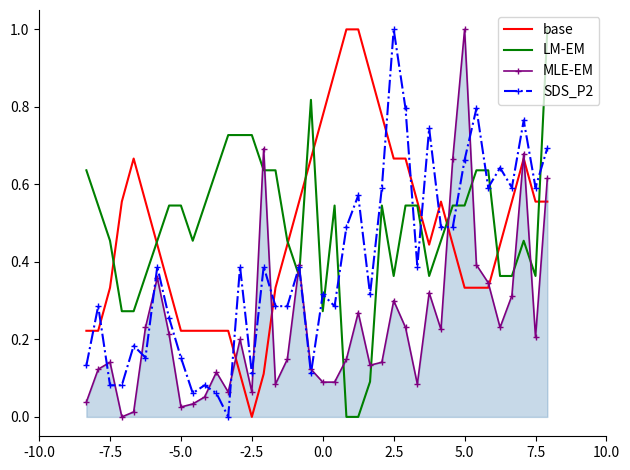

At how many categories does at least one series exceed 0?

40